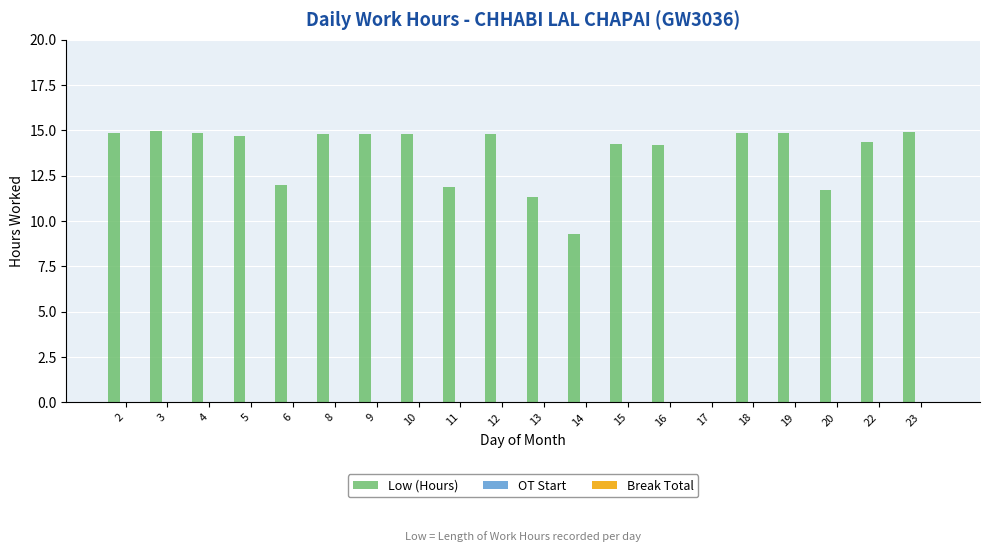

What is the sum of all values?

262.1